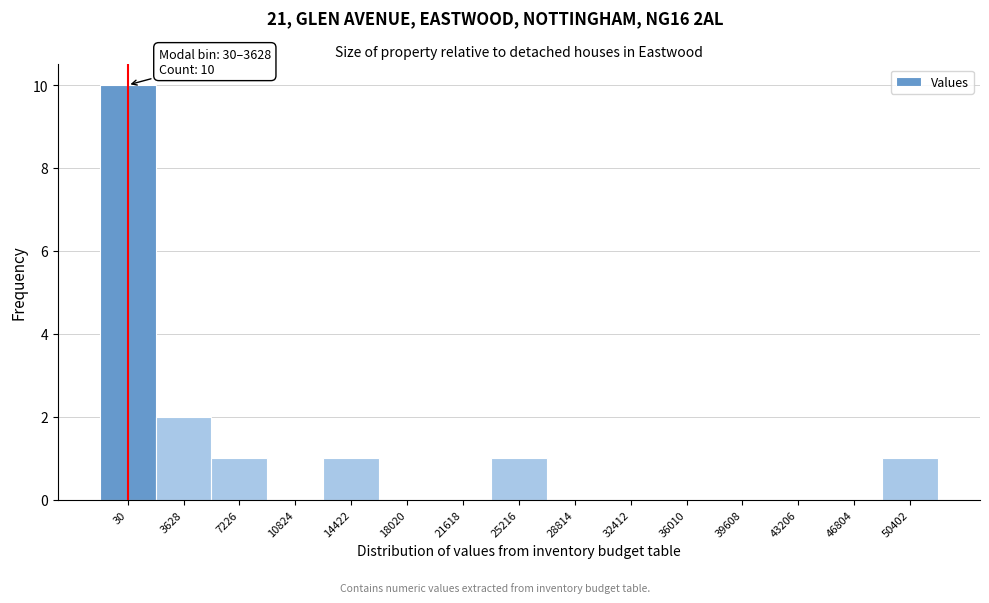

Reading left to right, transcribe all the data shown in this chart.

30=10	3628=2	7226=1	10824=0	14422=1	18020=0	21618=0	25216=1	28814=0	32412=0	36010=0	39608=0	43206=0	46804=0	50402=1